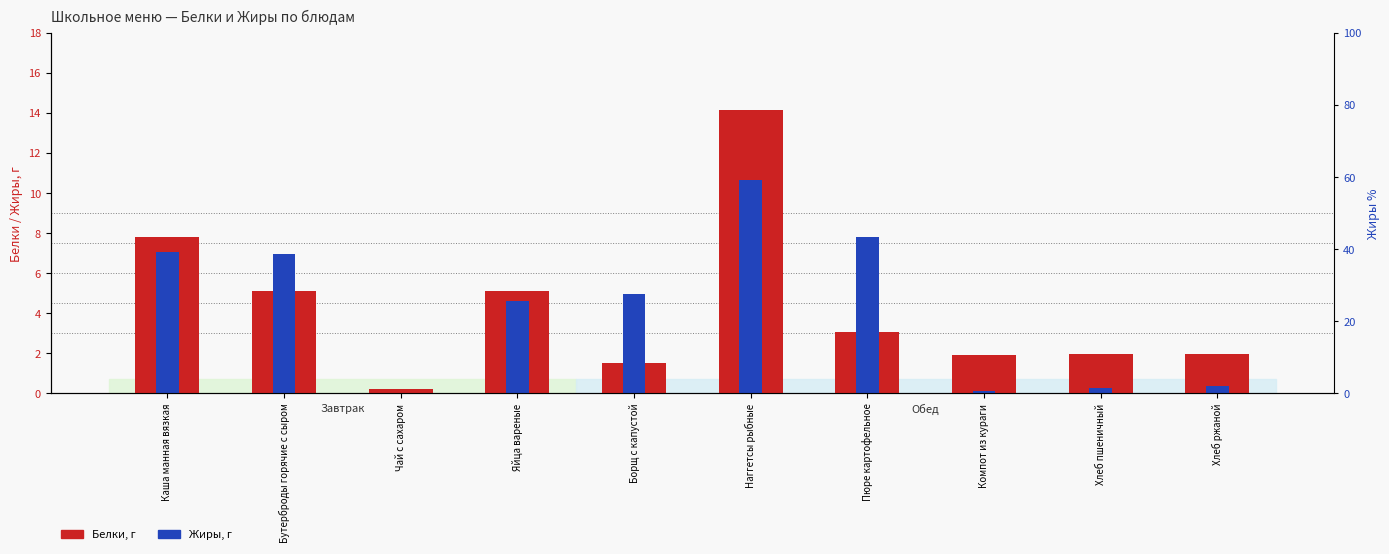

What is the difference between the second highest and minimum values in the Белки series?

7.6